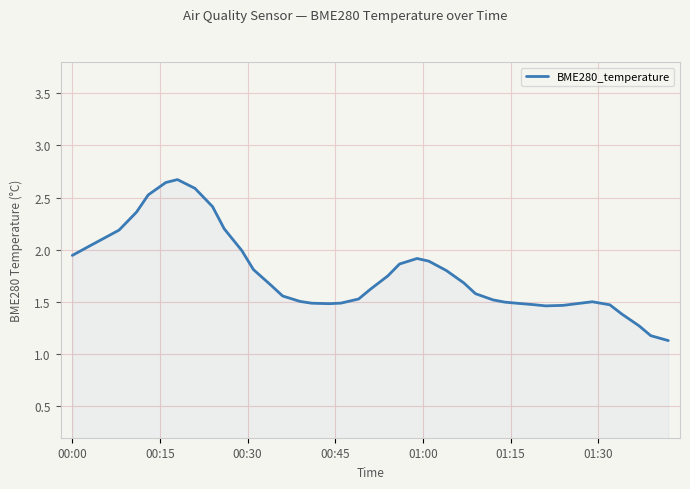

What is the maximum value shown in the chart?

2.7